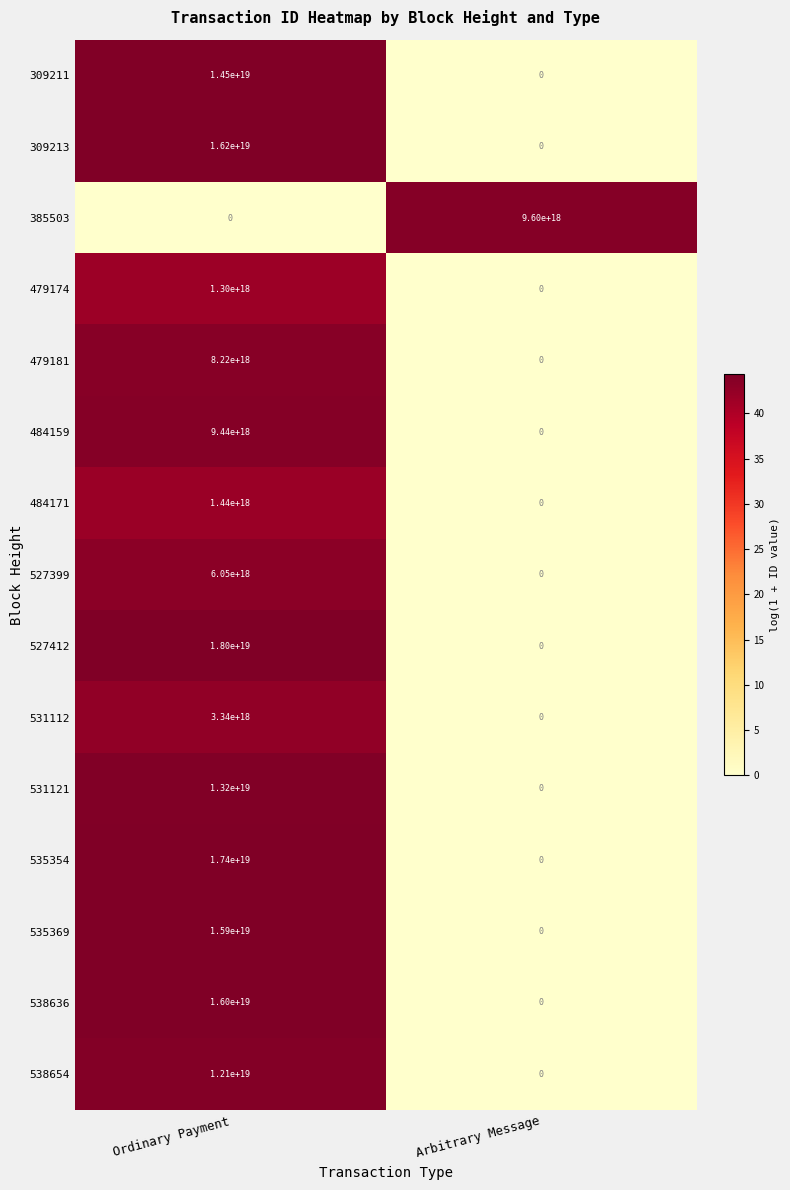

Count the number of categories in the chart.

2